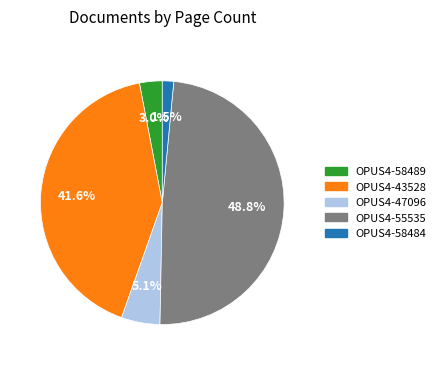

To the nearest percent, what percentage of the pie is OPUS4-55535?

49%